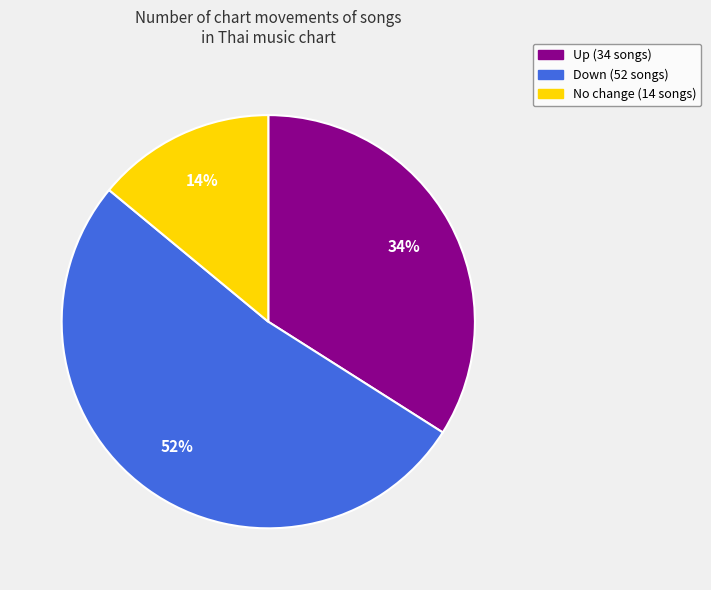

Is there any slice that represents more than half of the pie?

Yes